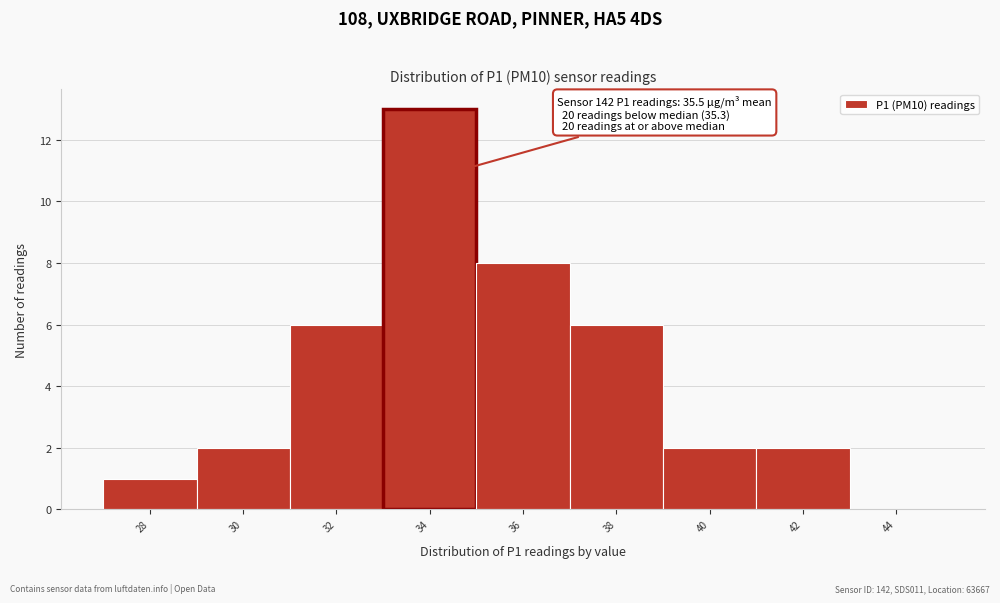

Reading left to right, what are all the values shown in this chart?

28=1	30=2	32=6	34=13	36=8	38=6	40=2	42=2	44=0